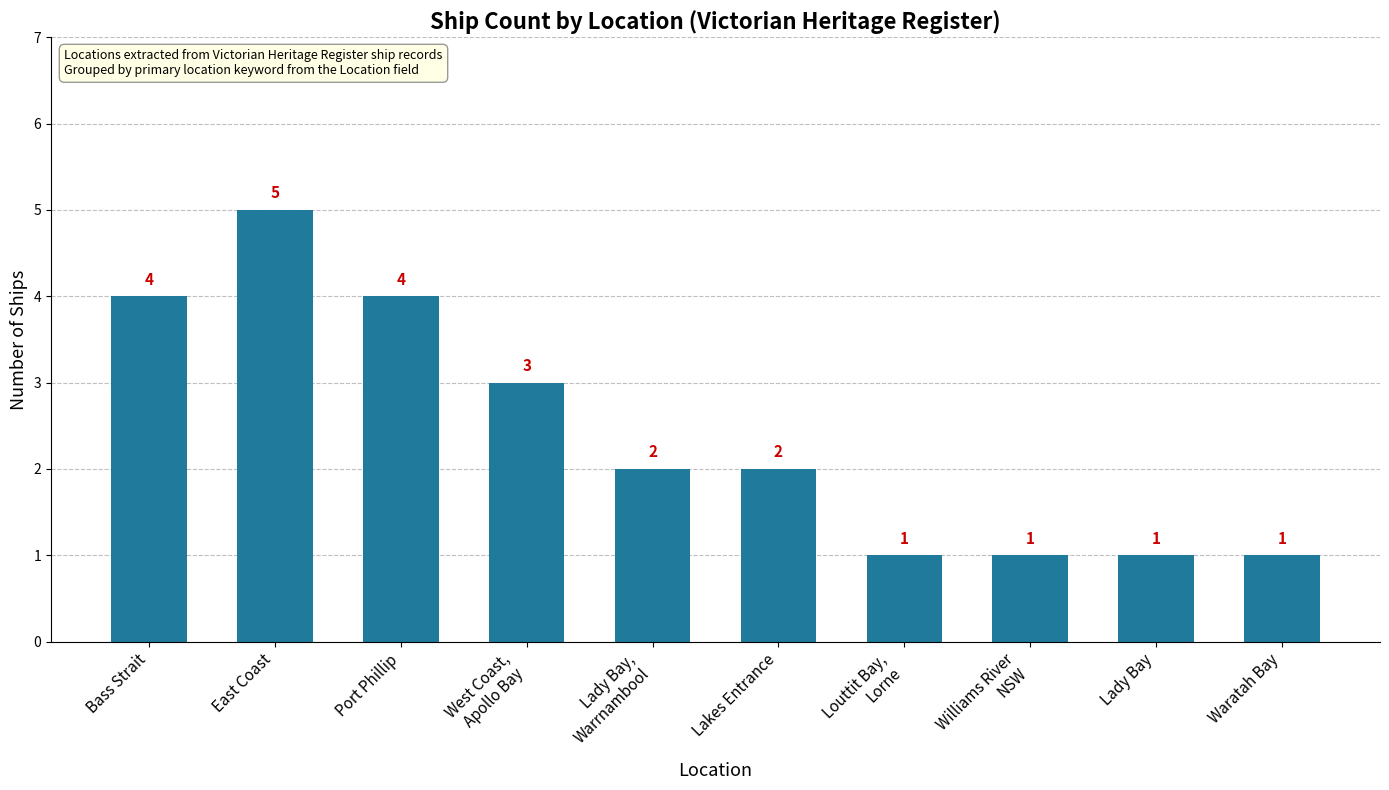

Reading left to right, transcribe all the data shown in this chart.

Bass Strait=4	East Coast=5	Port Phillip=4	West Coast,
Apollo Bay=3	Lady Bay,
Warrnambool=2	Lakes Entrance=2	Louttit Bay,
Lorne=1	Williams River
NSW=1	Lady Bay=1	Waratah Bay=1